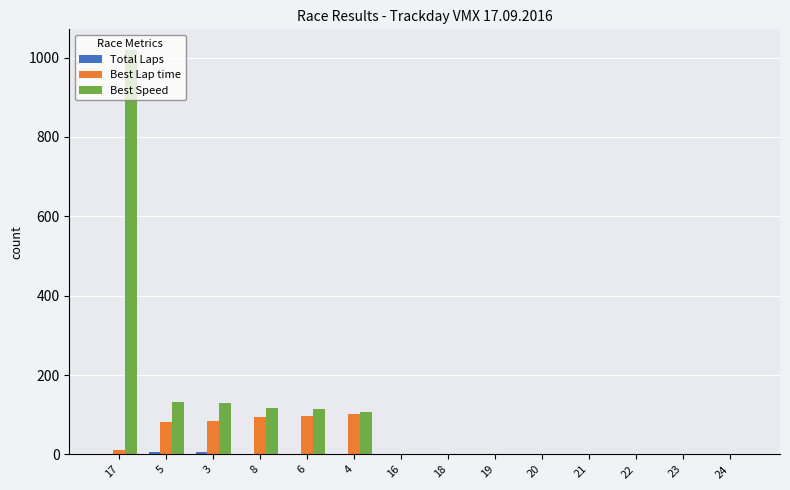

The Best Speed series shows 409.4 at 24. True or false?

False